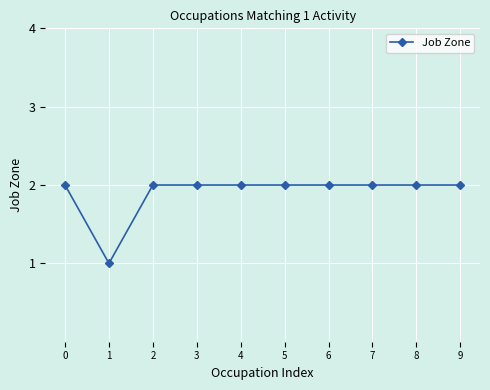

True or false: the data shows 2 at 4.

True